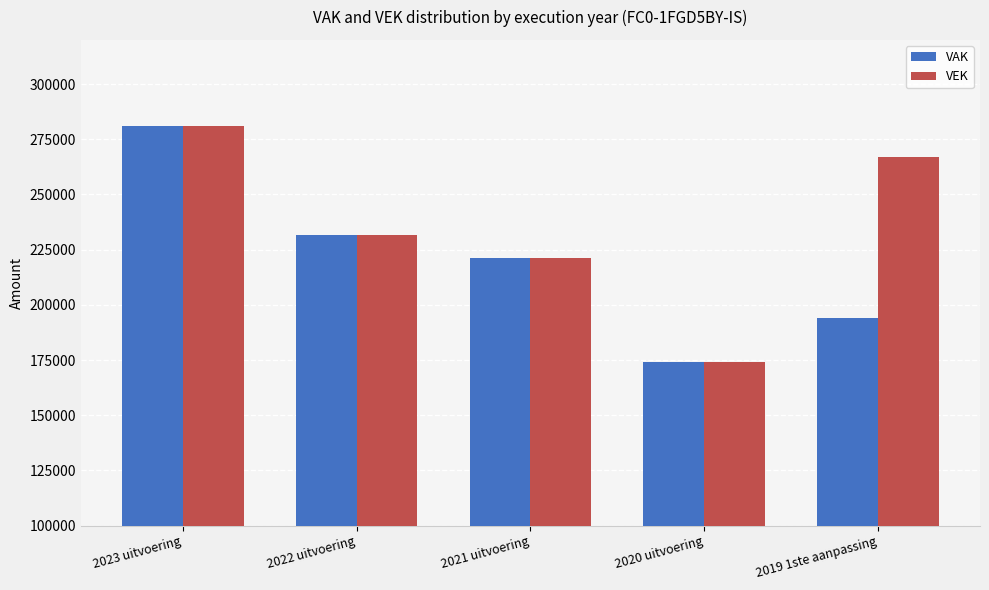

What is the smallest value displayed?

174293